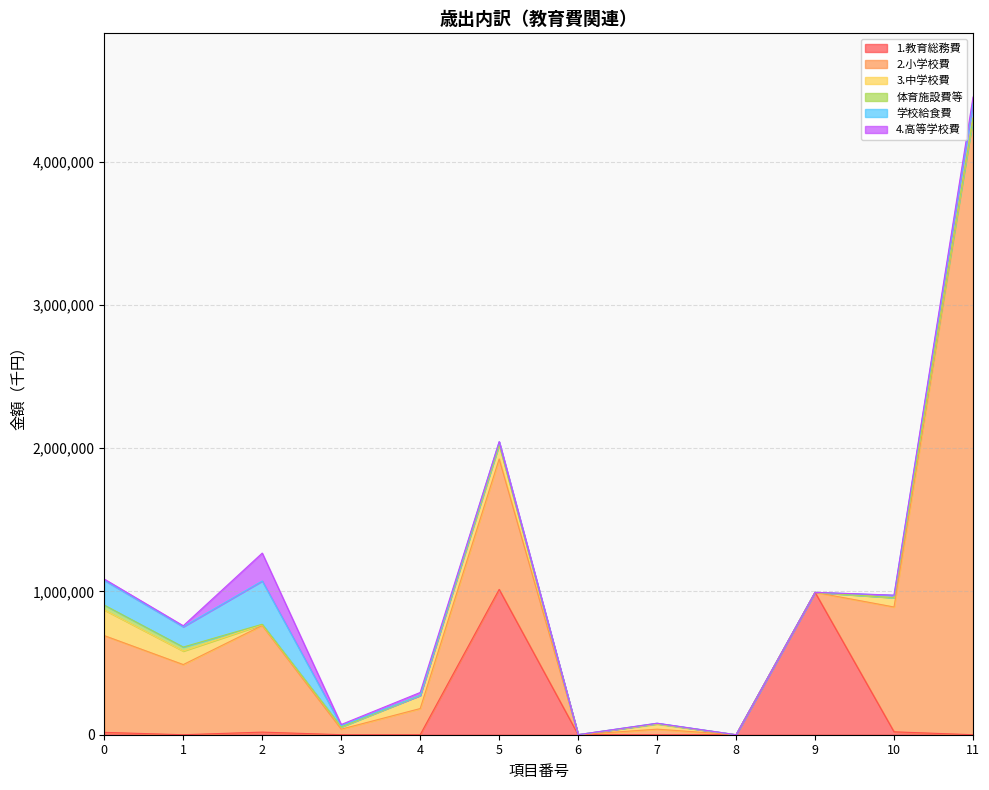

At which category is the sum across all series the highest?

11